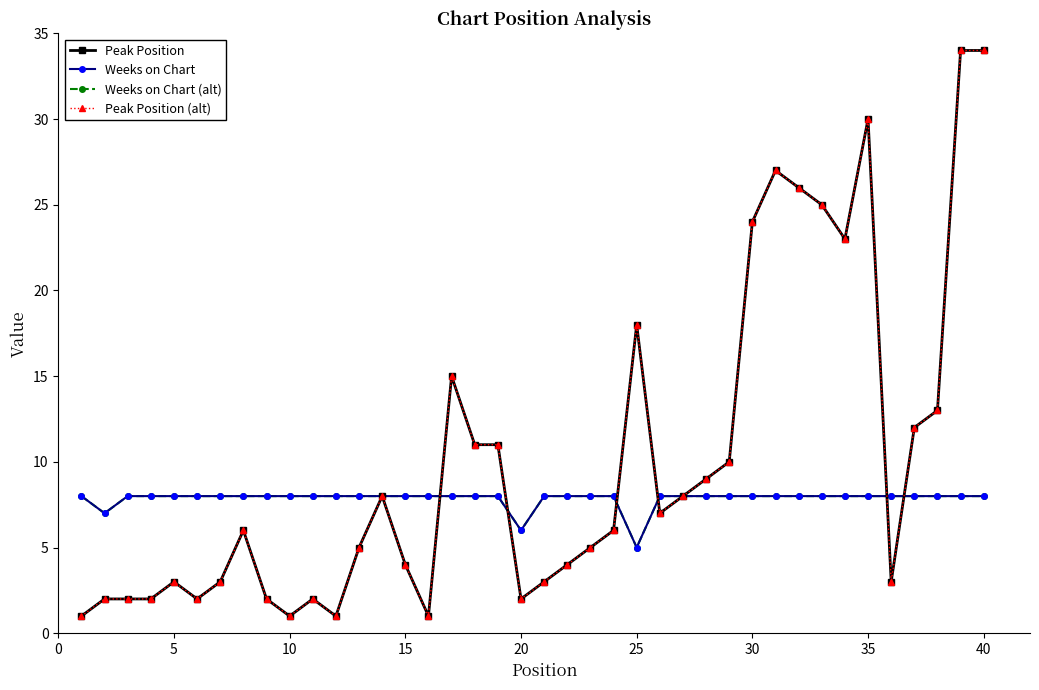

Is this an area chart (filled region under the line)?

No